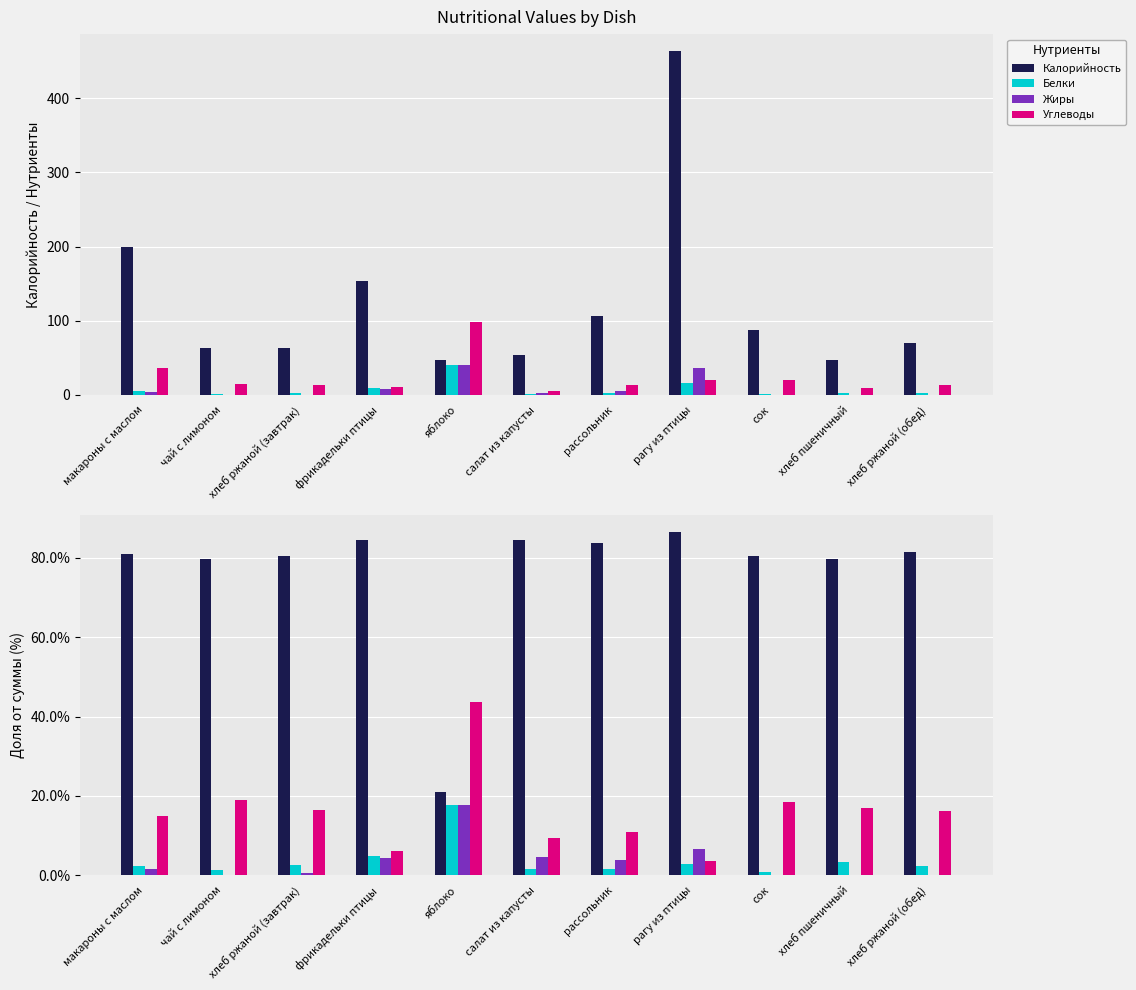

List the series in order of their peak value, lowest first.

Белки, Жиры, Углеводы, Калорийность